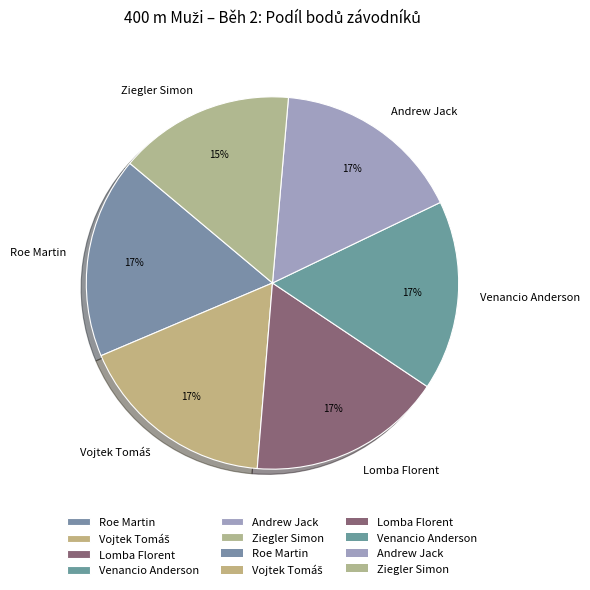

To the nearest percent, what is the difference between the largest and smallest slice percentages?

2%